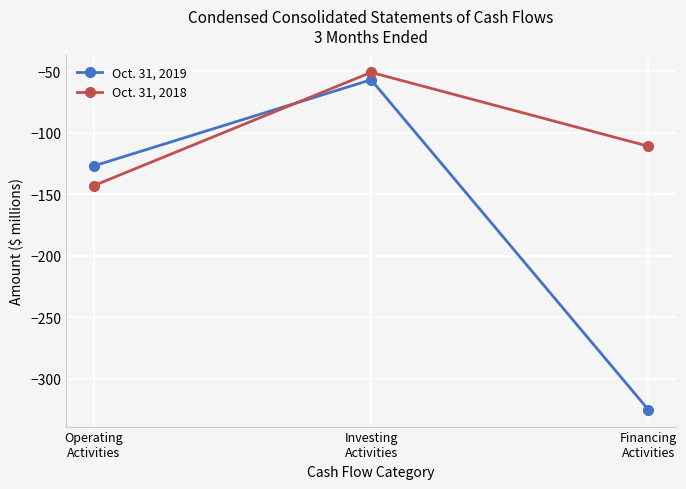

What is the highest value of the Oct. 31, 2018 series?

-51